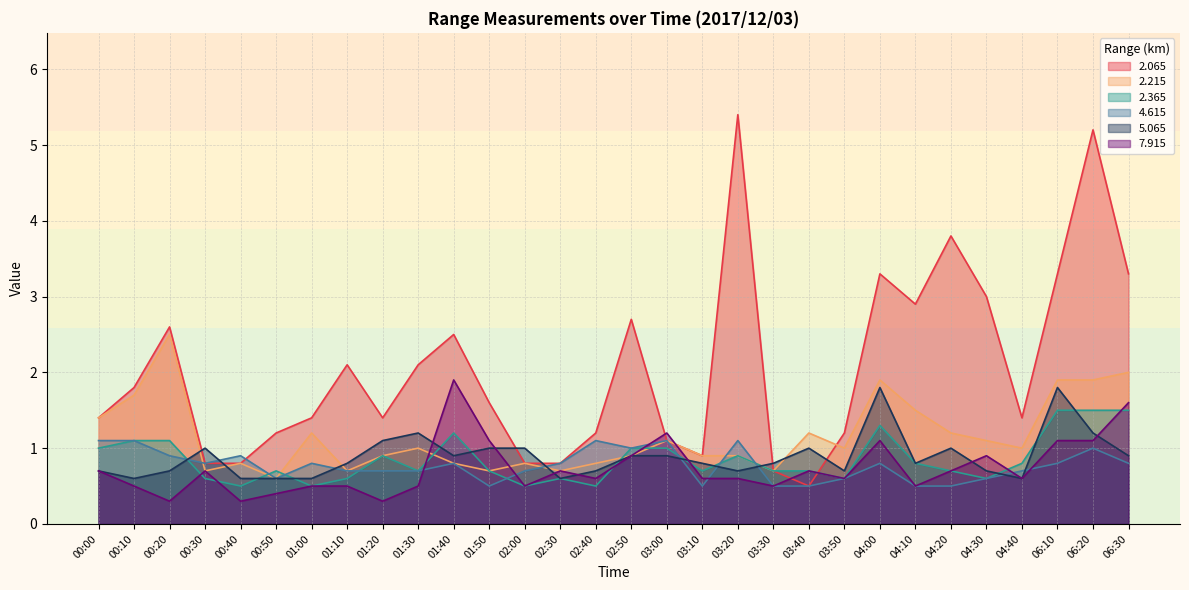

At which category does the chart reach its minimum across all series?

00:20